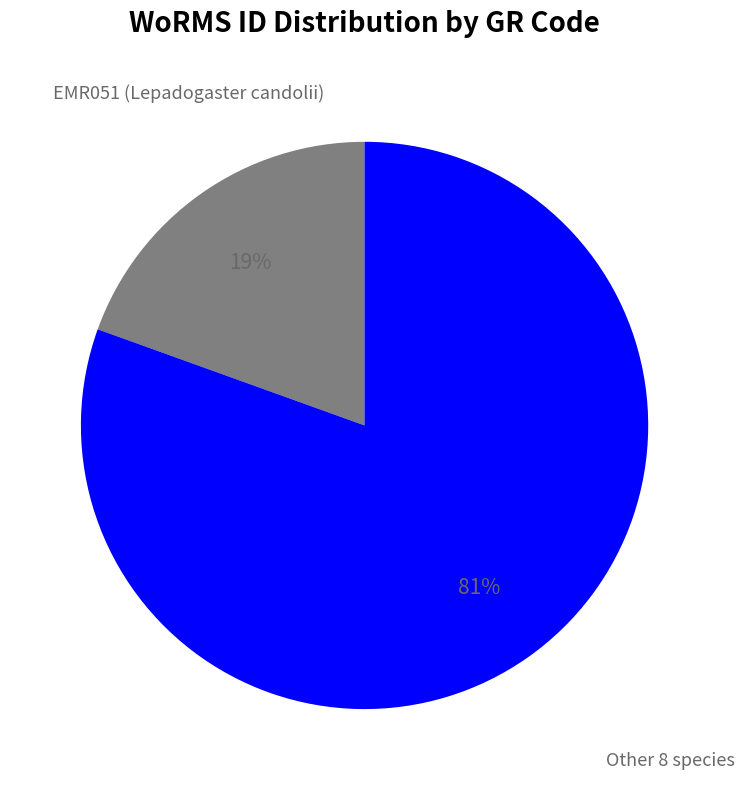

Is there a majority slice in this chart?

Yes